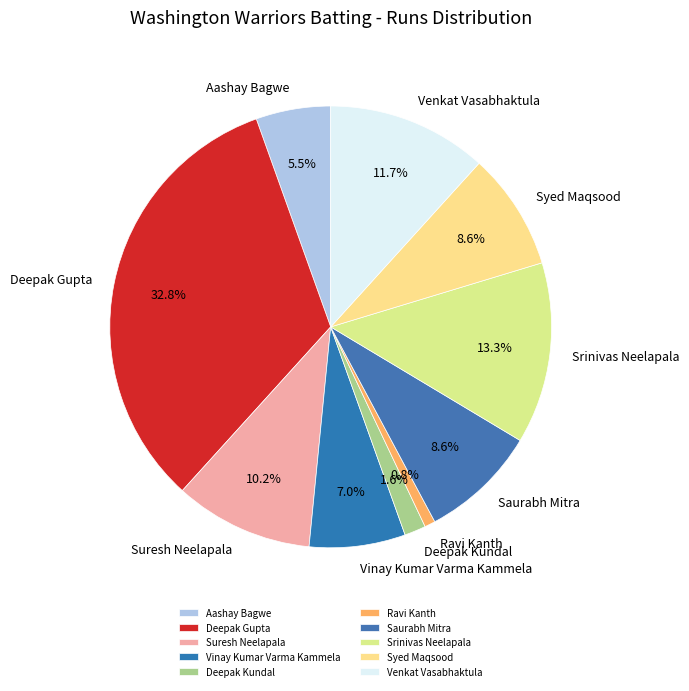

To the nearest percent, what is the difference between the Srinivas Neelapala and Deepak Gupta slice percentages?

20%